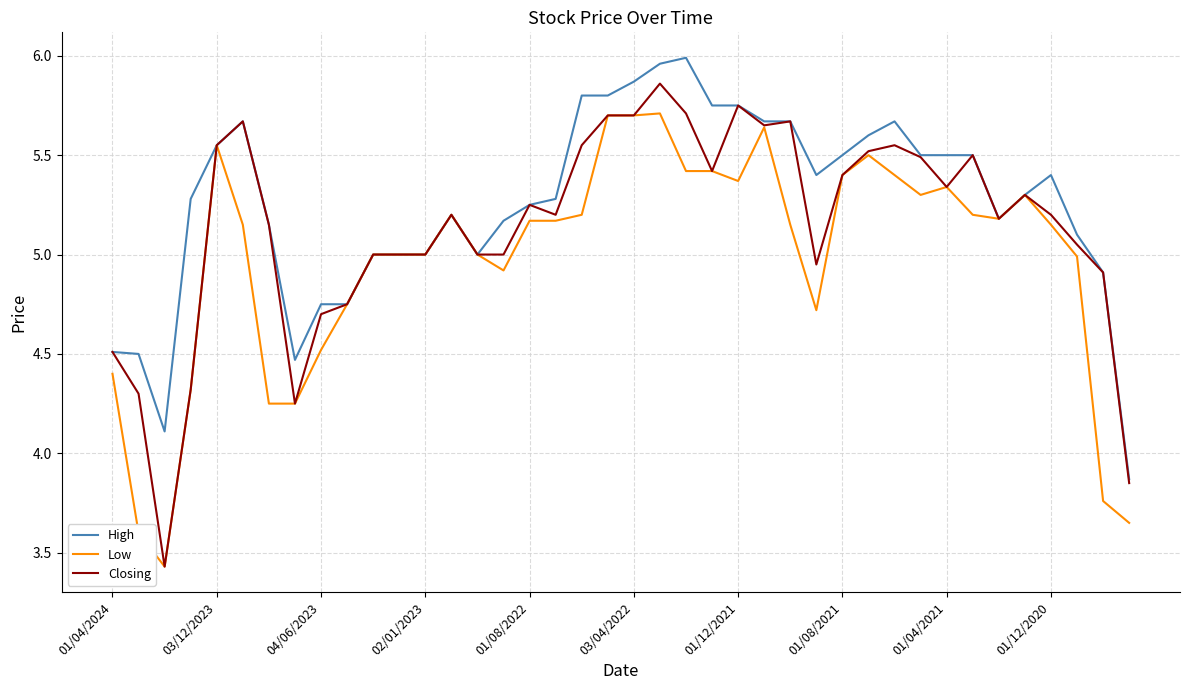

Which series has the widest spread of values?

Closing